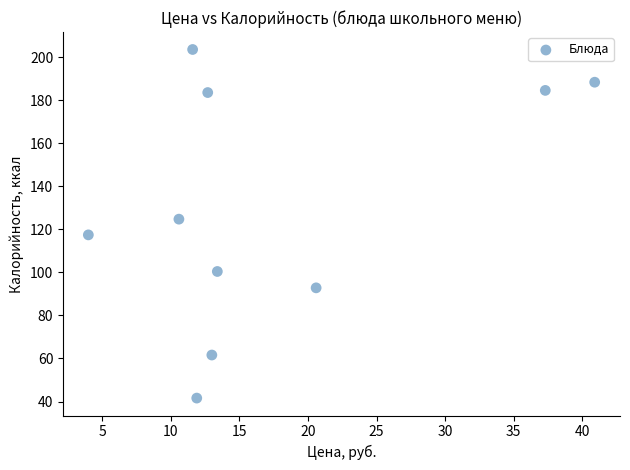

What is the average X value?

17.6